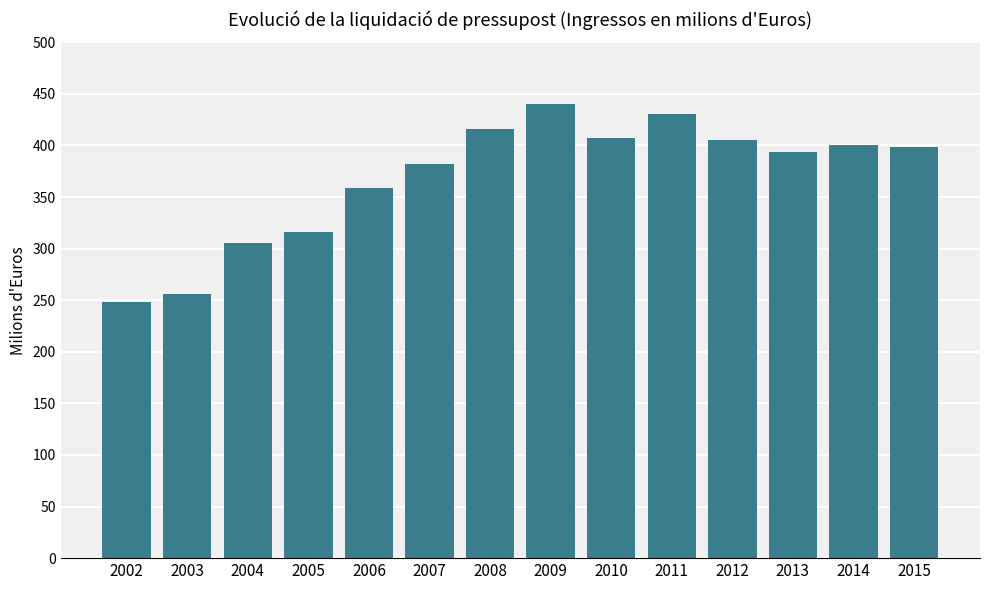

What is the change in value from 2006 to 2007?

+23.8